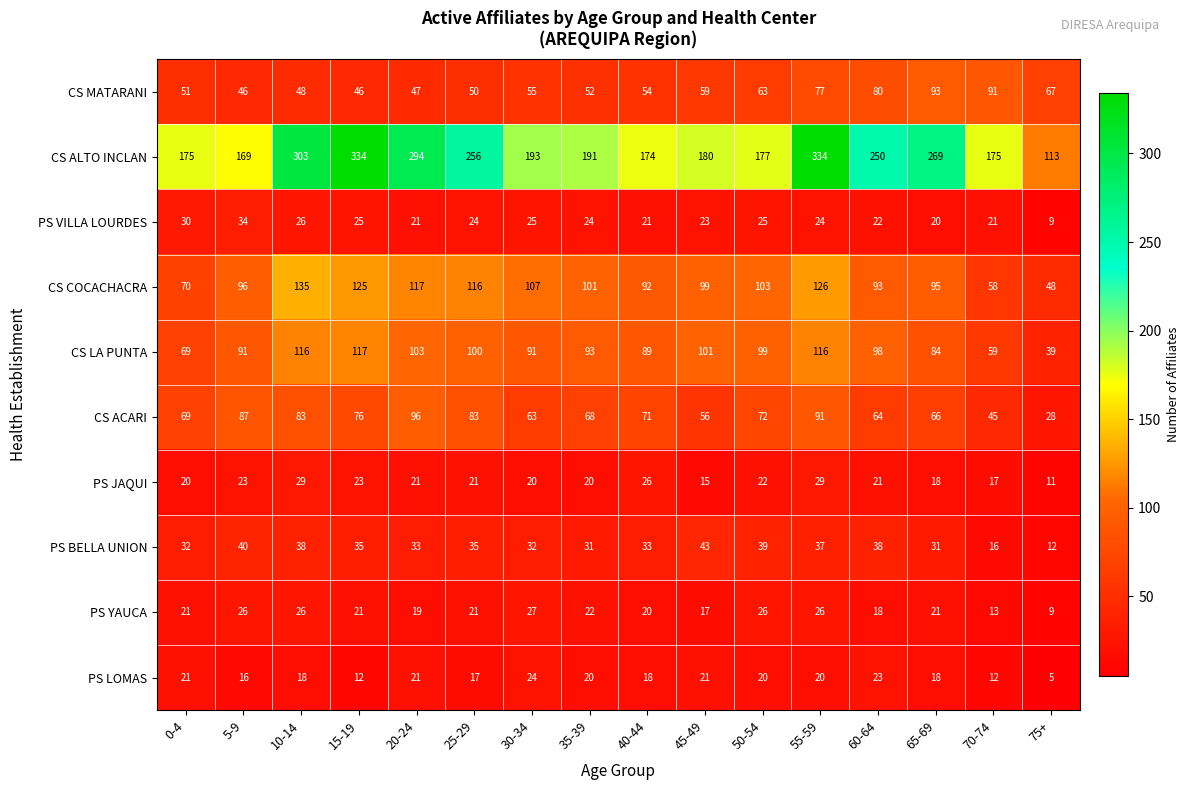

The value of PS BELLA UNION at 15-19 is 63. True or false?

False